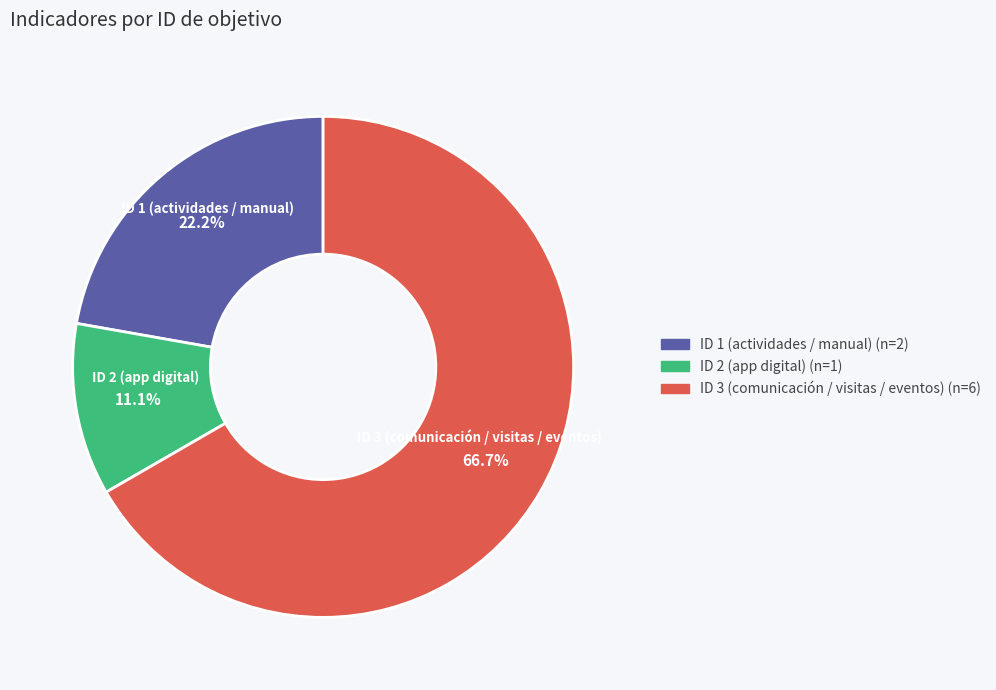

Is there a majority slice in this chart?

Yes